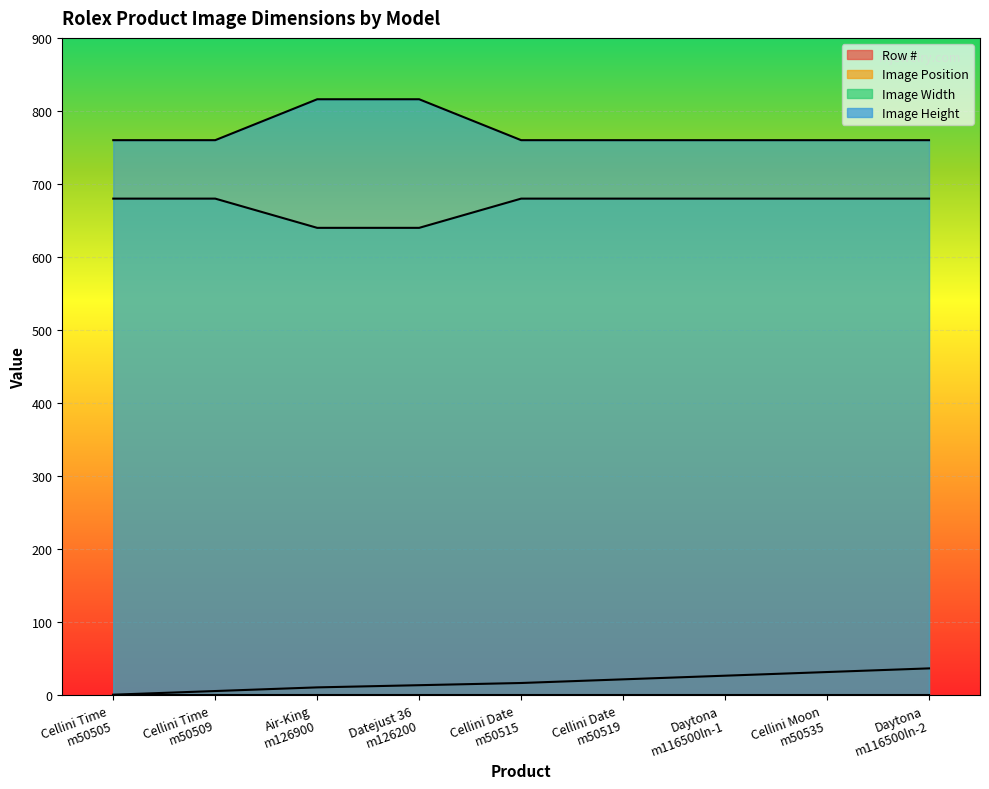

How many data points in Image Width are less than 680?

2